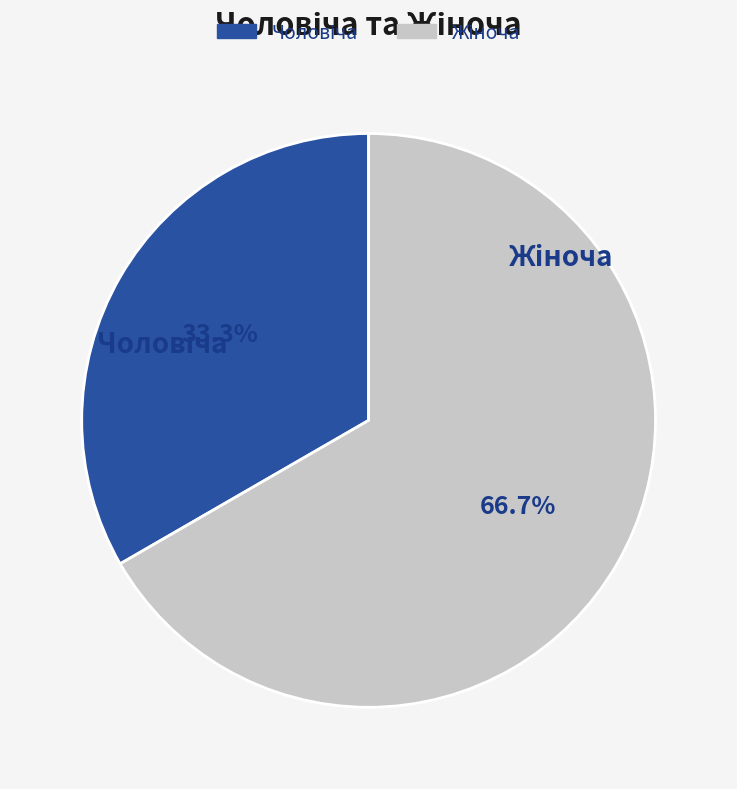

Is there a majority slice in this chart?

Yes